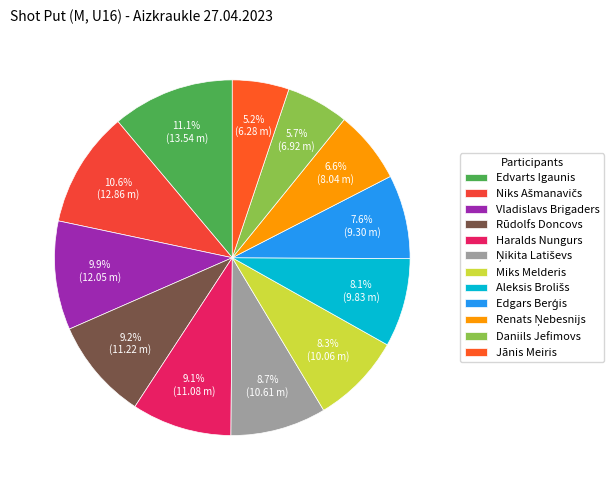

How many segments does this pie chart have?

12